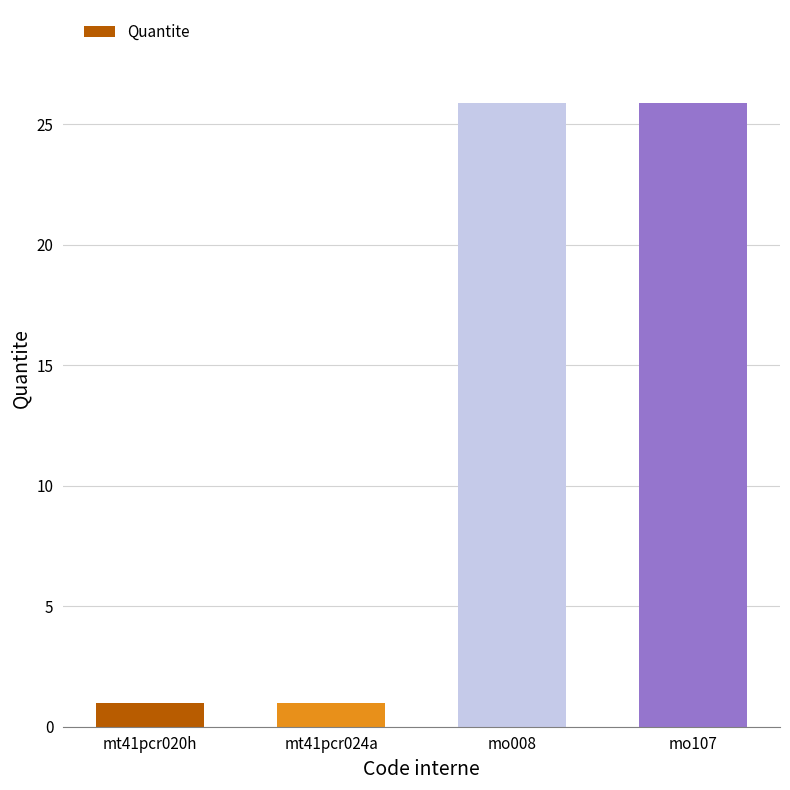

What is the label of the 2nd bar from the right?

mo008